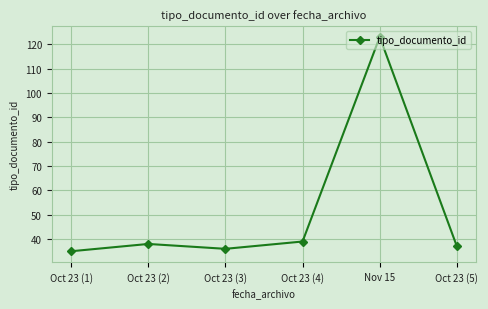

Count the number of data series in this chart.

1